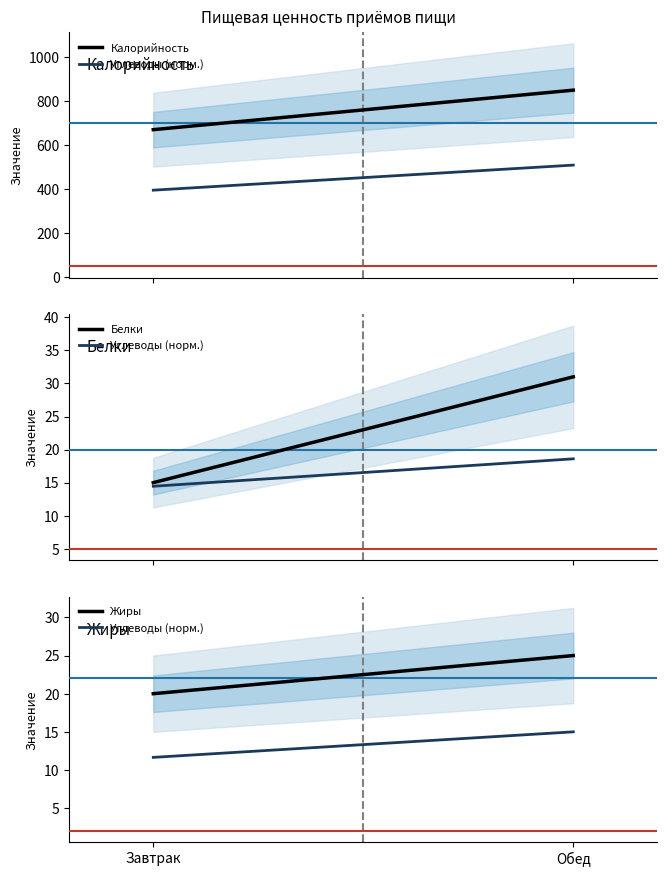

What are all the series names shown in the legend?

Калорийность, Углеводы (норм.), Белки, Жиры